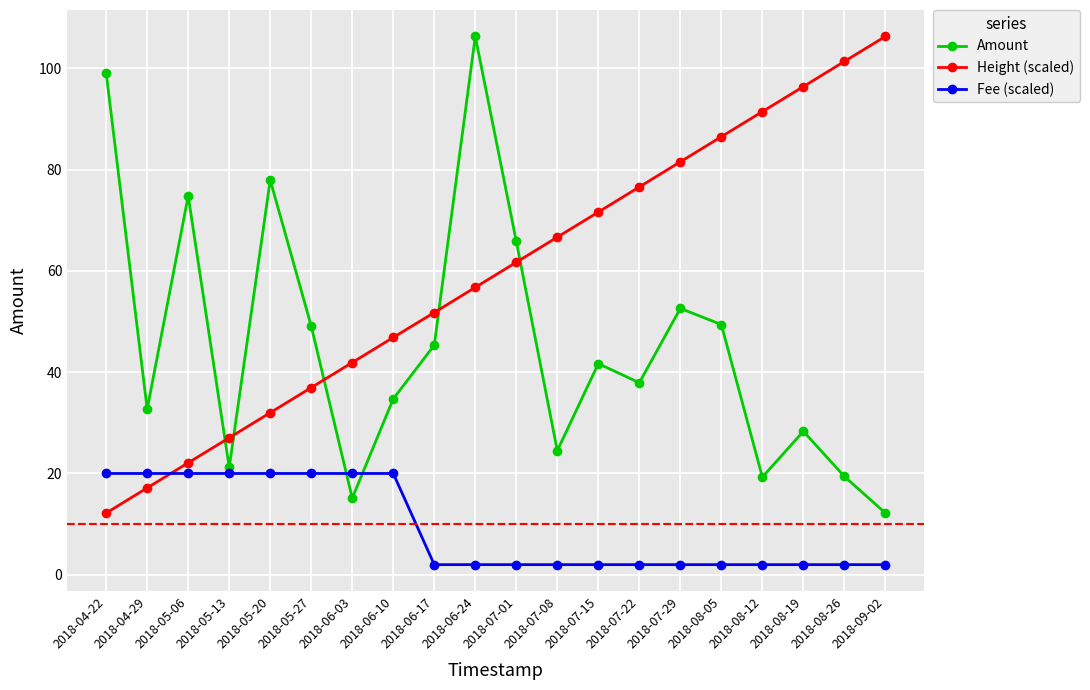

Which series ends up on top after the final intersection of Fee (scaled) and Amount?

Amount